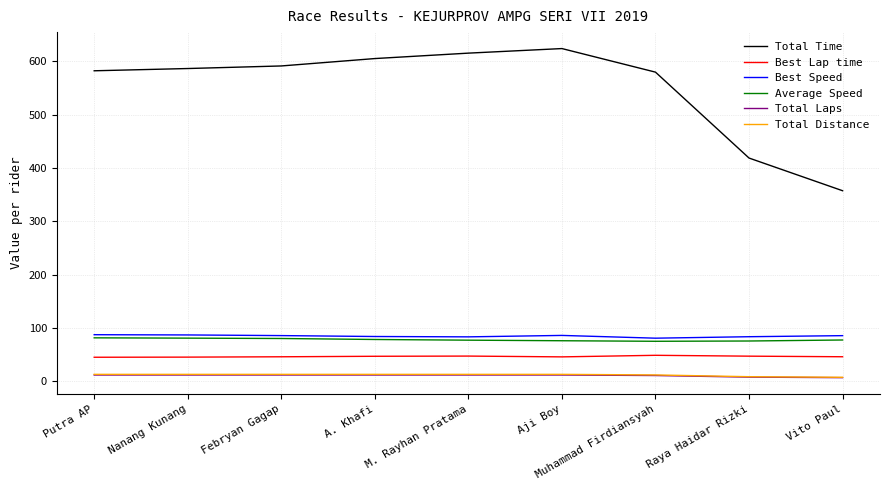

Which series has the largest total across all categories?

Total Time